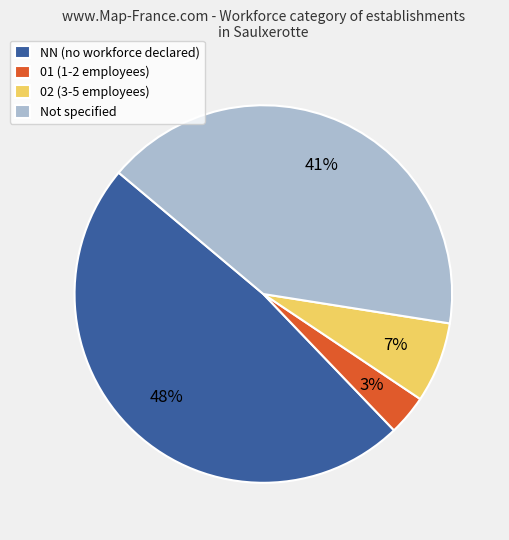

To the nearest percent, what is the difference between the Not specified and 02 (3-5 employees) slice percentages?

34%